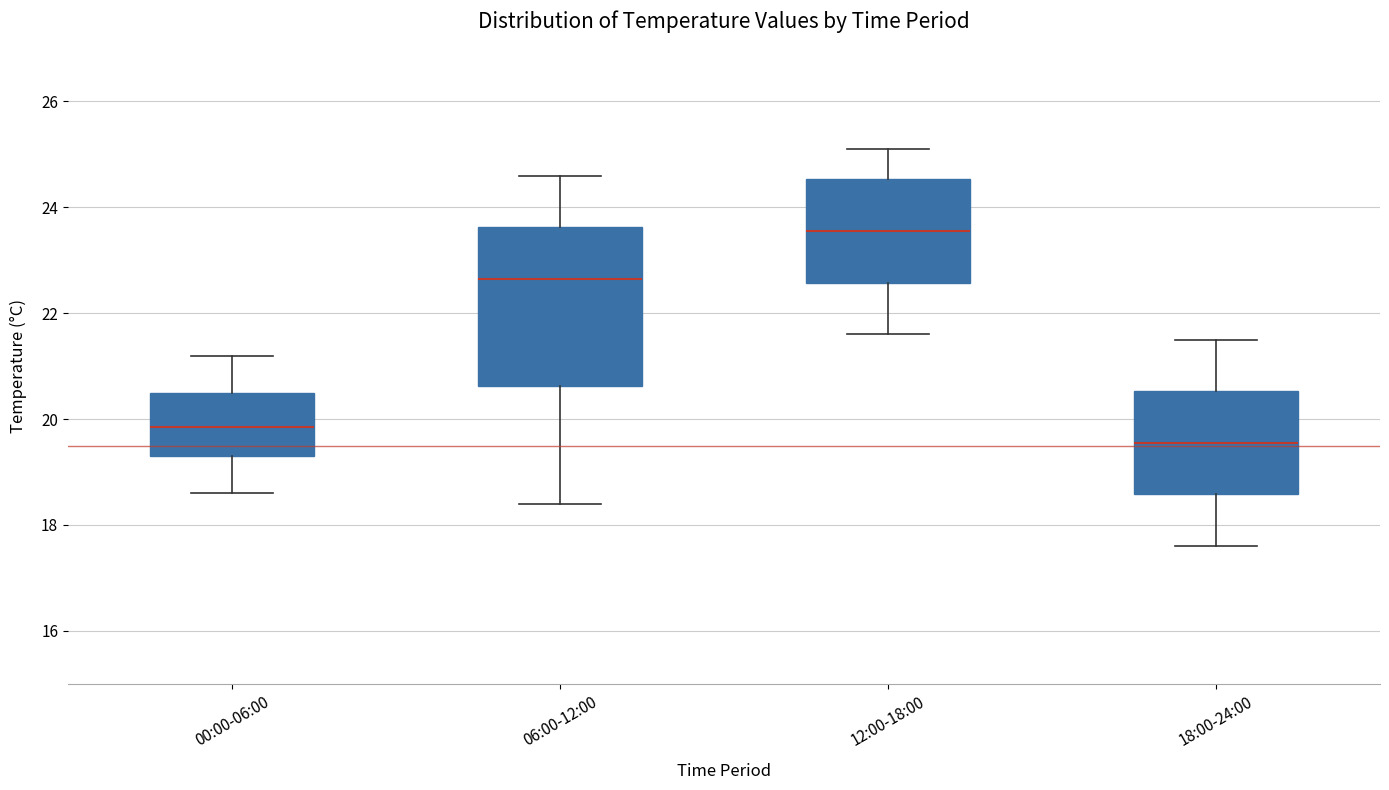

Reading left to right, read every box against the y-axis: the position of its median line, the range the box covers, and the ends of its whiskers. The values are not printed on the chart, so give them approximately, as read against the axis.

00:00-06:00: median 19.8, box 19.4 to 20.6, whiskers 18.6 to 21.2
06:00-12:00: median 22.6, box 20.6 to 23.6, whiskers 18.4 to 24.6
12:00-18:00: median 23.6, box 22.6 to 24.6, whiskers 21.6 to 25.2
18:00-24:00: median 19.6, box 18.6 to 20.6, whiskers 17.6 to 21.6